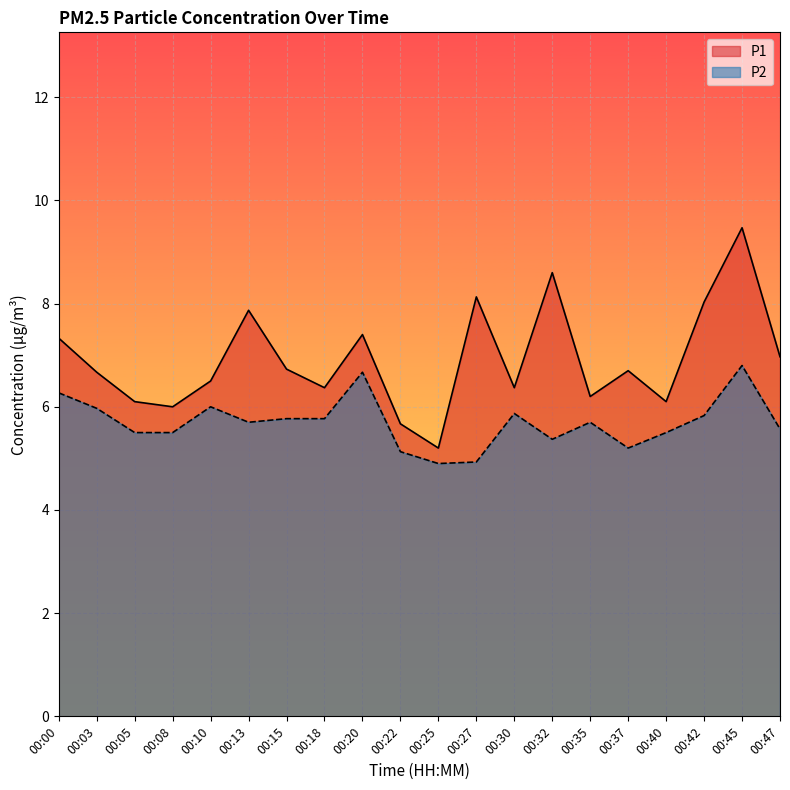

Rank the series at 00:45 from highest to lowest value.

P1, P2